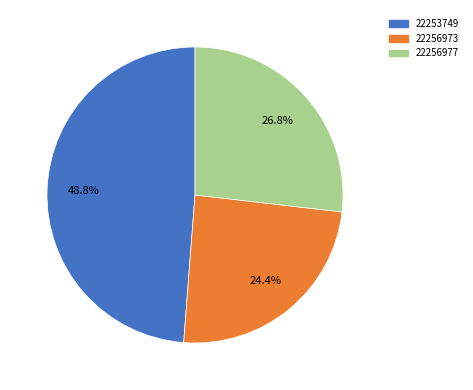

How much of the chart is everything except 22256977?

73.2%